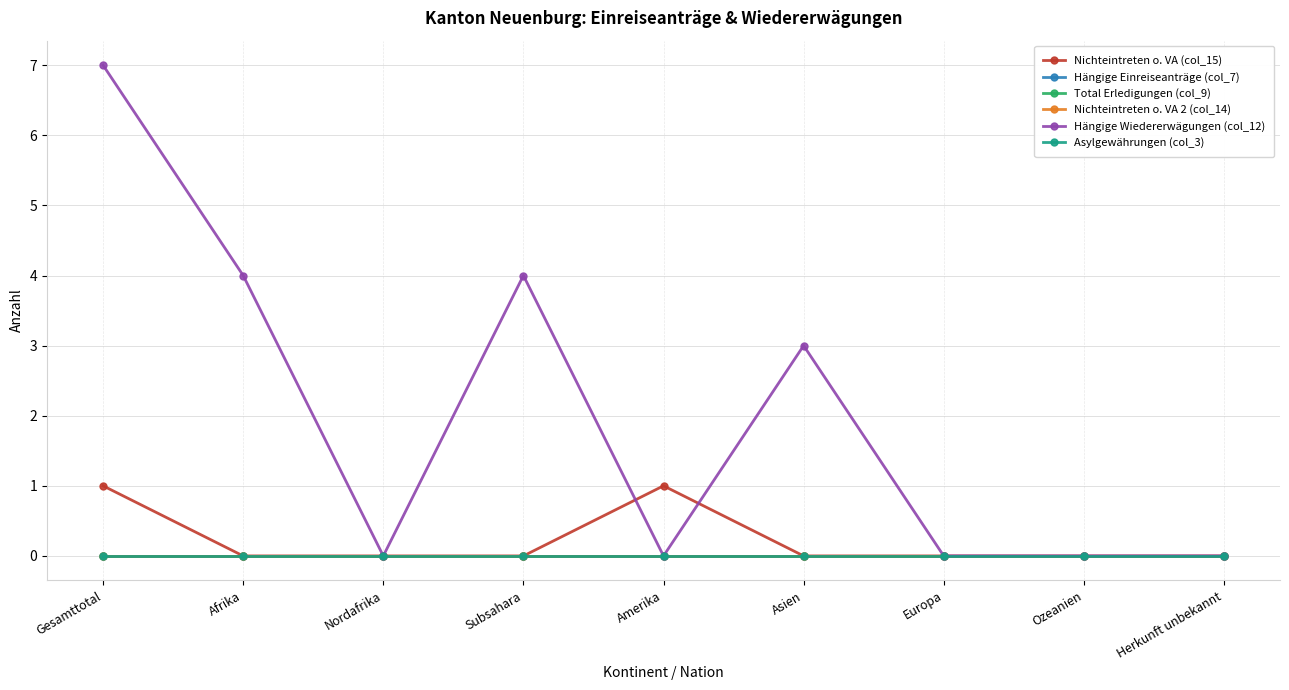

True or false: Nichteintreten o. VA (col_15) and Total Erledigungen (col_9) intersect in this chart.

False